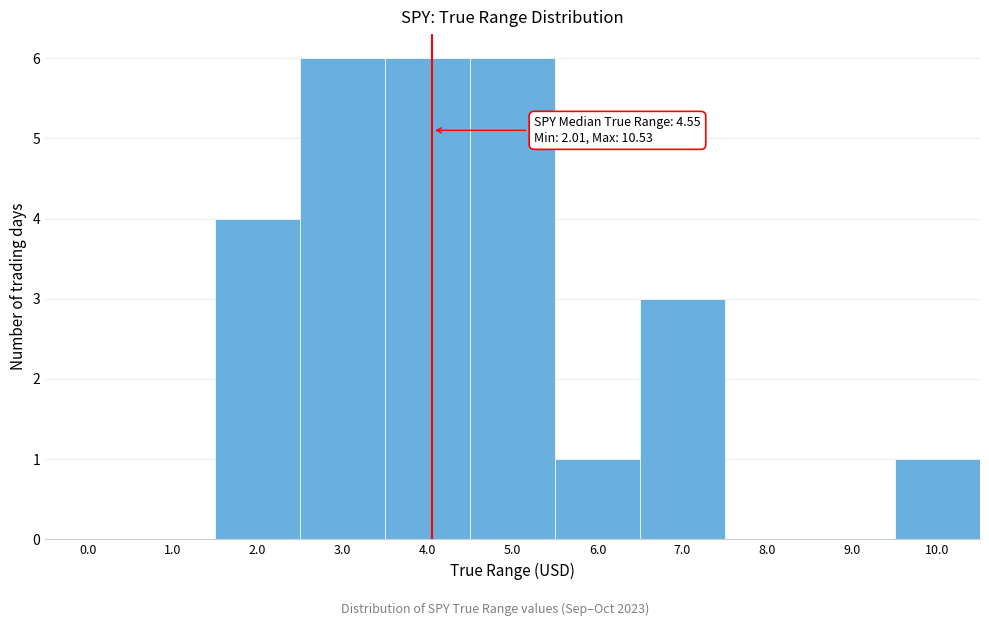

Reading right to left, list all the values displayed in this chart.

10.0=1	9.0=0	8.0=0	7.0=3	6.0=1	5.0=6	4.0=6	3.0=6	2.0=4	1.0=0	0.0=0